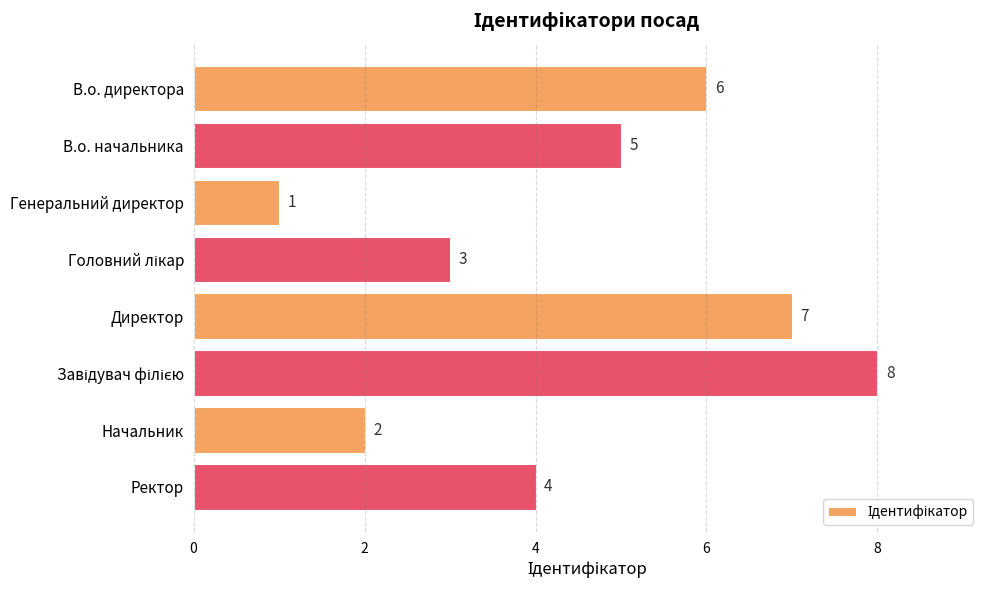

Reading top to bottom, what are all the values shown in this chart?

6	5	1	3	7	8	2	4